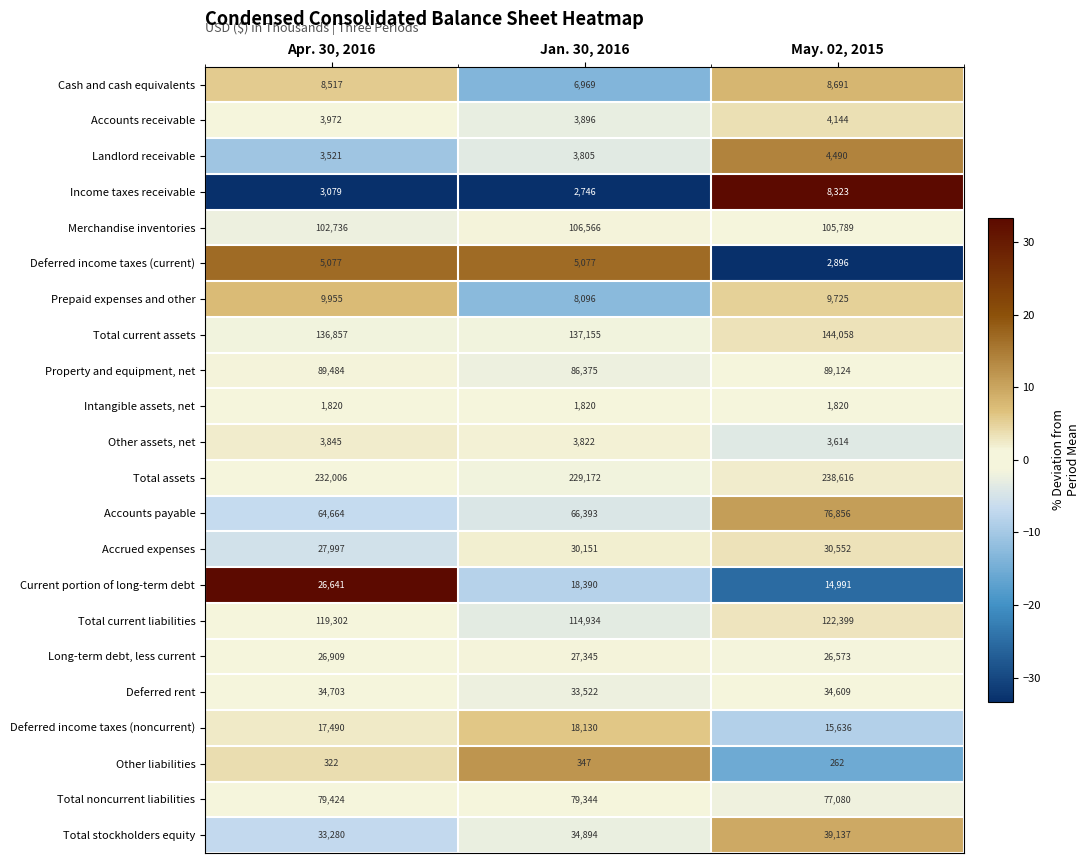

At May. 02, 2015, list the series in order from smallest to largest.

Other liabilities, Intangible assets, net, Deferred income taxes (current), Other assets, net, Accounts receivable, Landlord receivable, Income taxes receivable, Cash and cash equivalents, Prepaid expenses and other, Current portion of long-term debt, Deferred income taxes (noncurrent), Long-term debt, less current, Accrued expenses, Deferred rent, Total stockholders equity, Accounts payable, Total noncurrent liabilities, Property and equipment, net, Merchandise inventories, Total current liabilities, Total current assets, Total assets